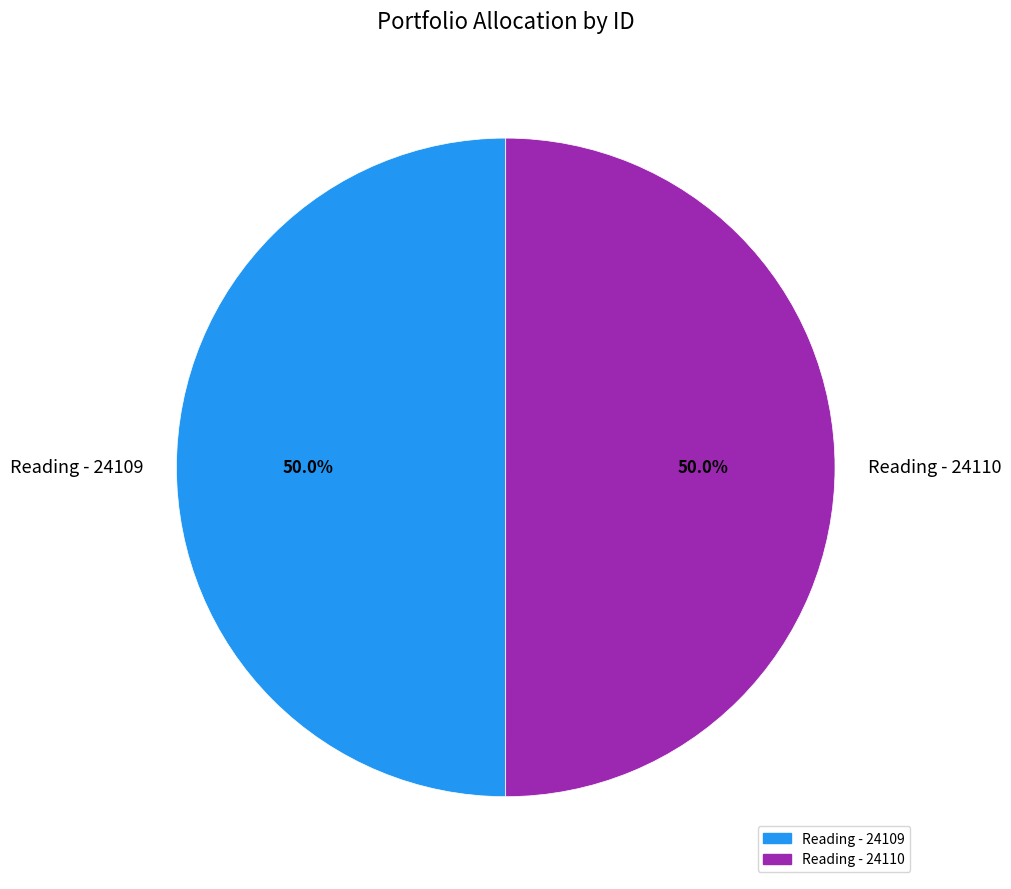

To the nearest percent, what portion does Reading - 24110 represent?

50%